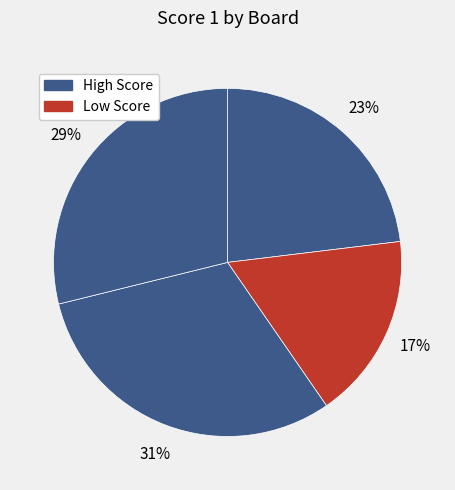

Count the number of slices in the pie.

4